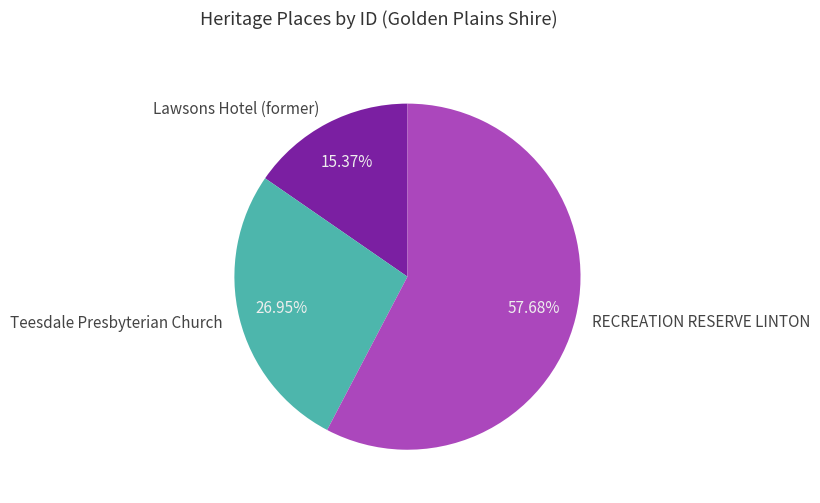

Is there any slice that represents more than half of the pie?

Yes